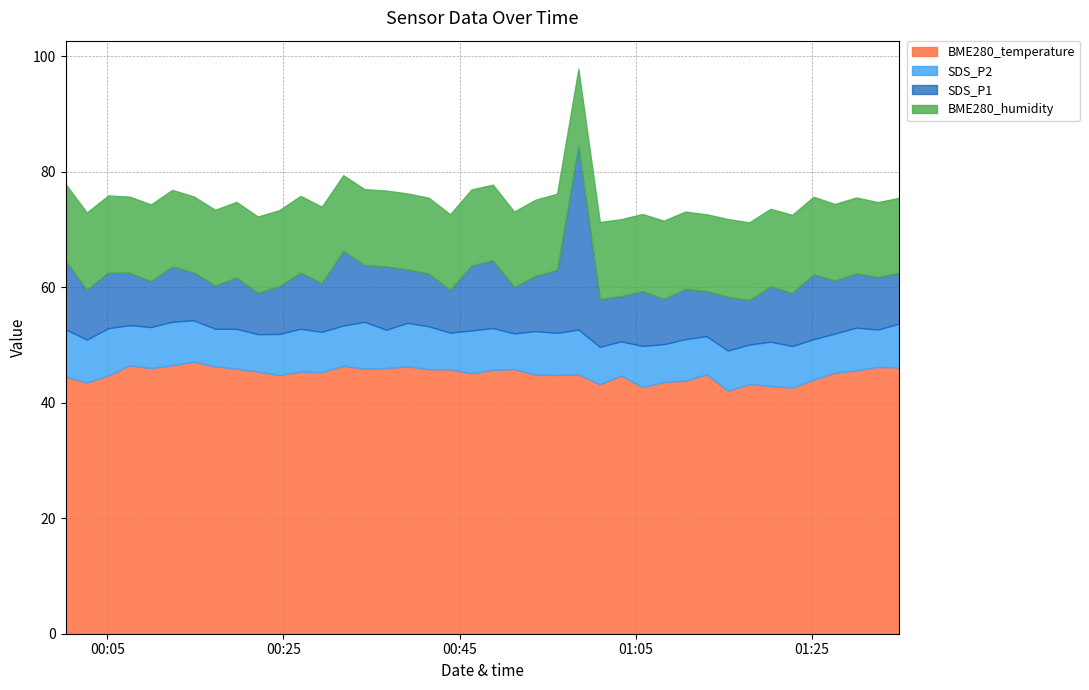

Count the number of categories in the chart.

40